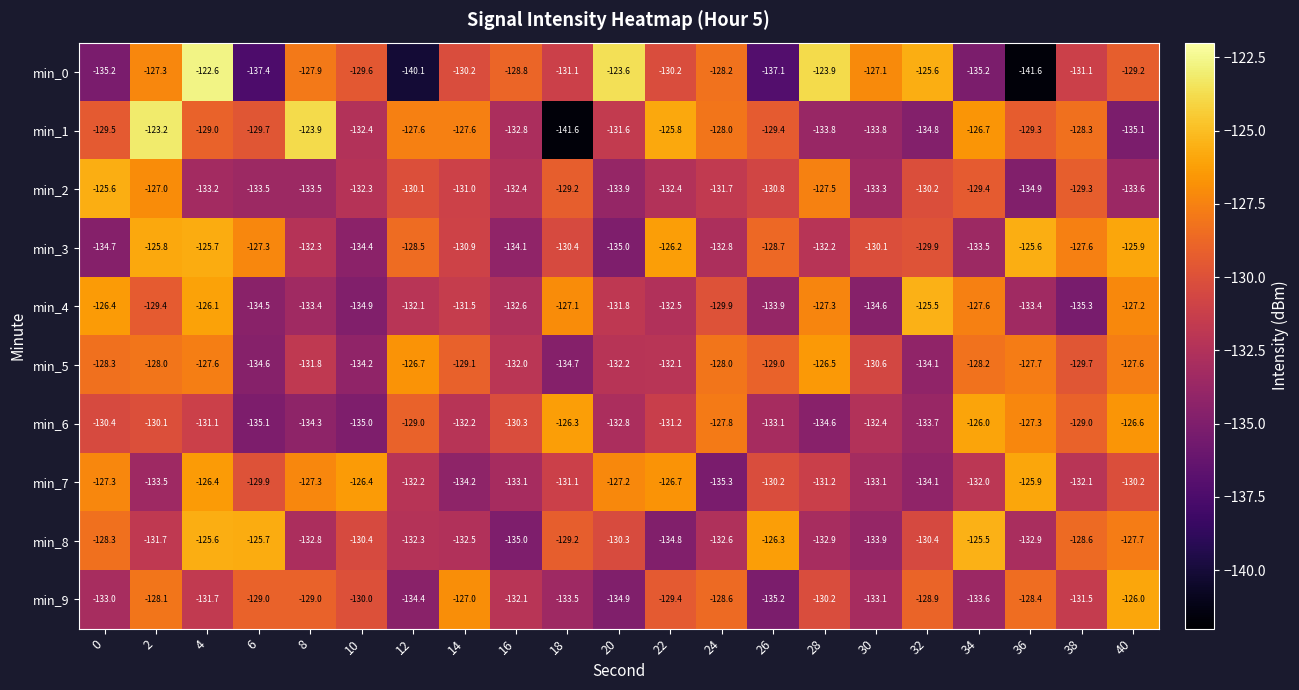

How many distinct data groups are displayed?

10